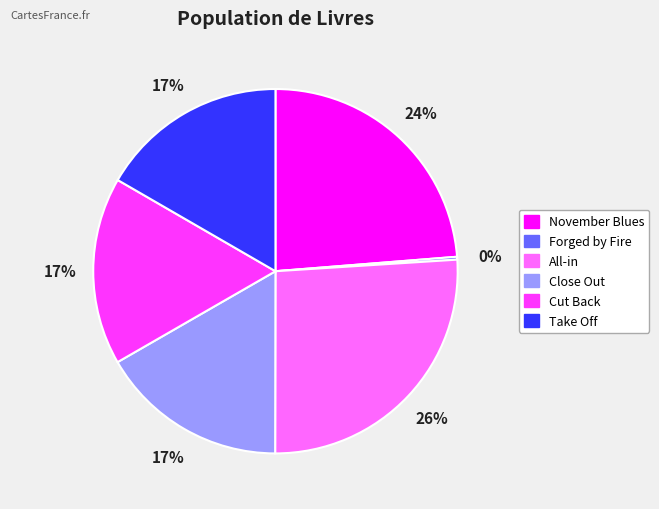

Between Cut Back and All-in, which is larger?

All-in